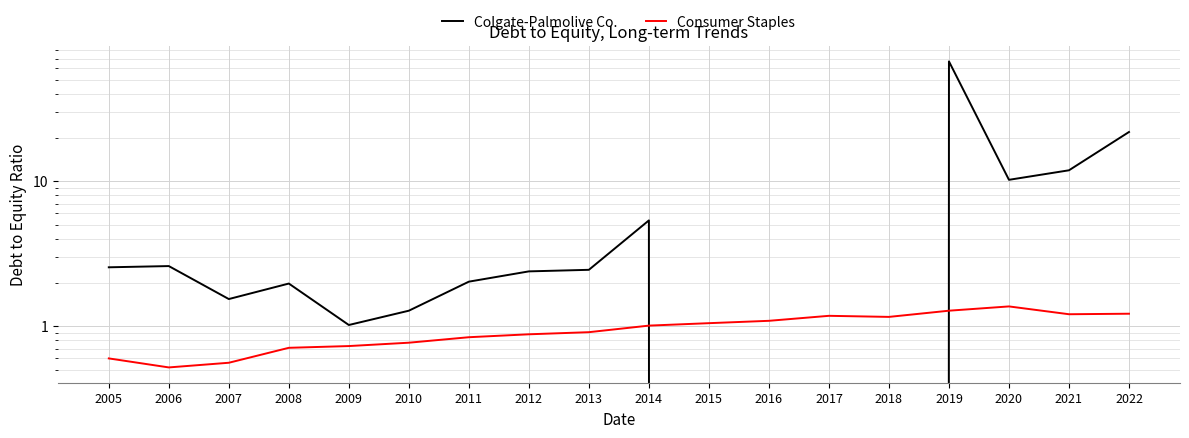

List the series in order of their overall mean, lowest first.

Consumer Staples, Colgate-Palmolive Co.